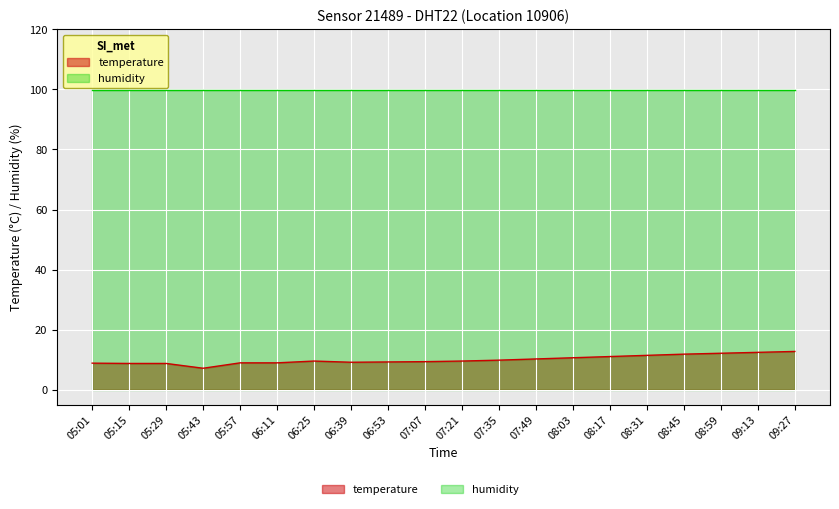

What is the value of the 17th point from the left?

11.8